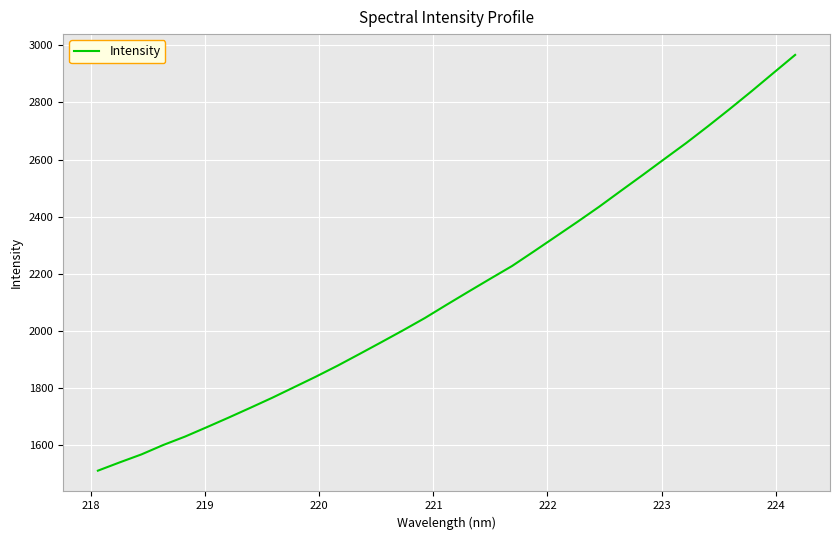

What is the minimum value shown in the chart?

1511.2